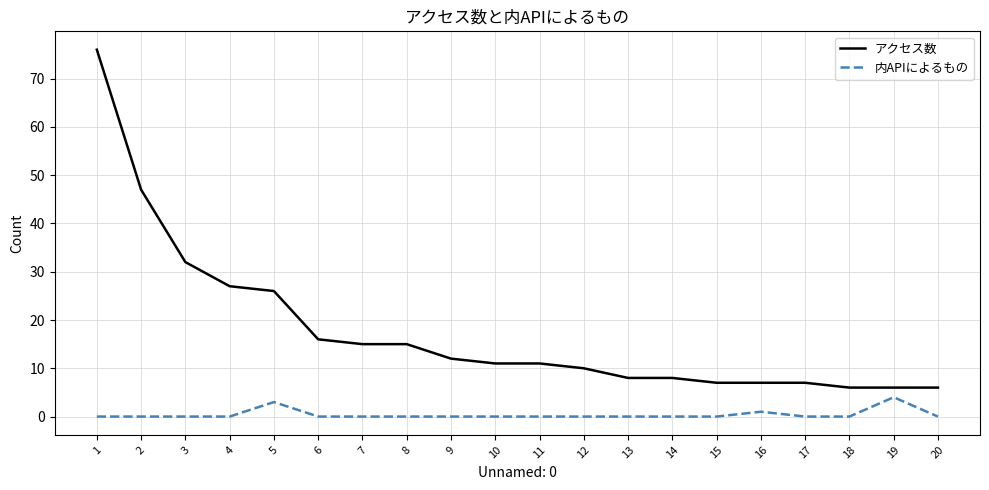

Rank the series by their average value, from highest to lowest.

アクセス数, 内APIによるもの